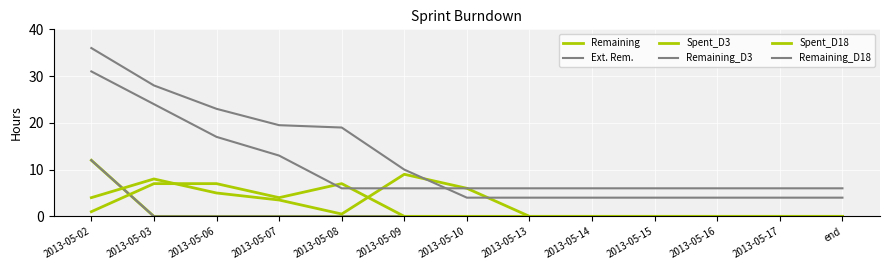

How many Spent_D18 values are between 0 and 4?

10